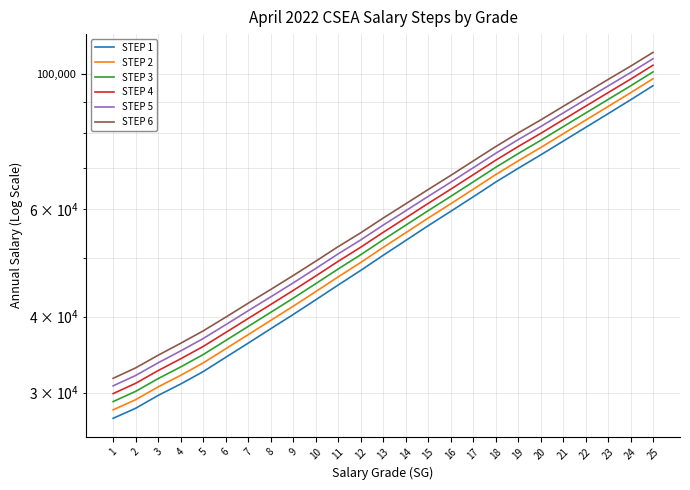

Which has a higher value, 12 or 17?

17